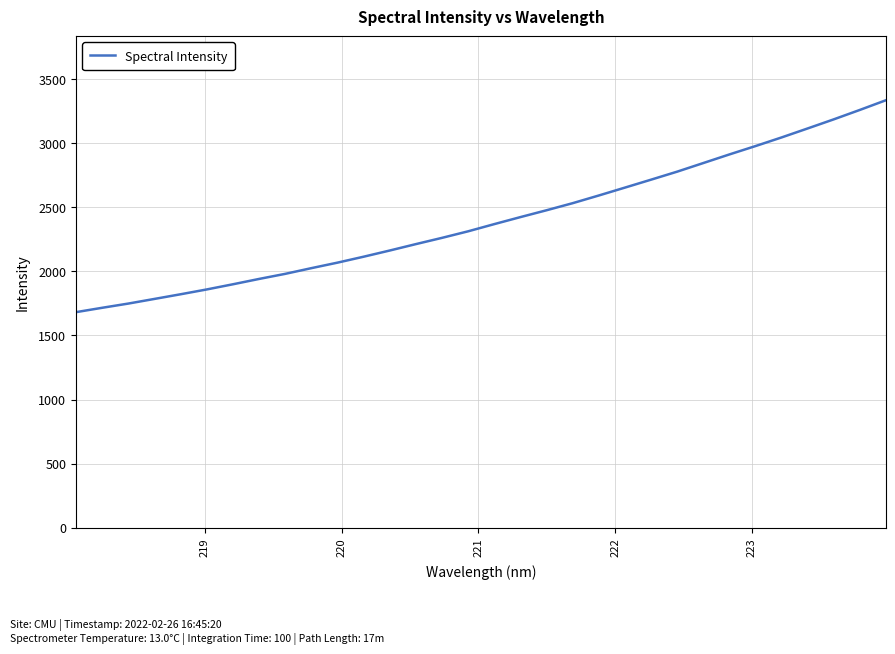

What is the minimum value shown in the chart?

1681.9